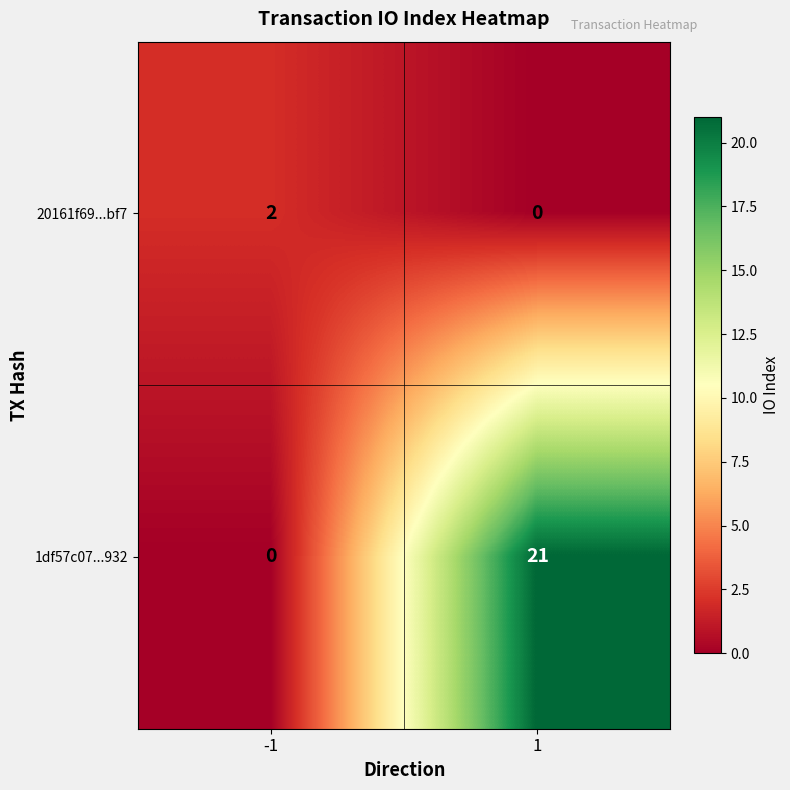

How many positive values does the 20161f69...bf7 series have?

1